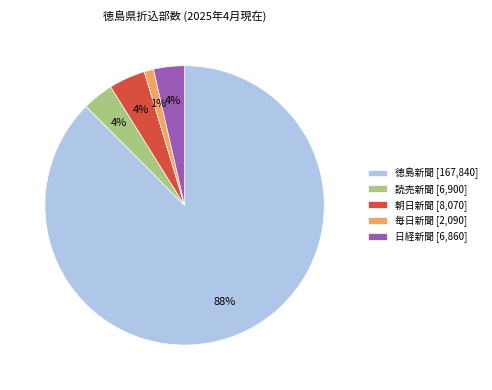

Do 毎日新聞 [2,090] and 徳島新聞 [167,840] together represent more than half of the pie?

Yes